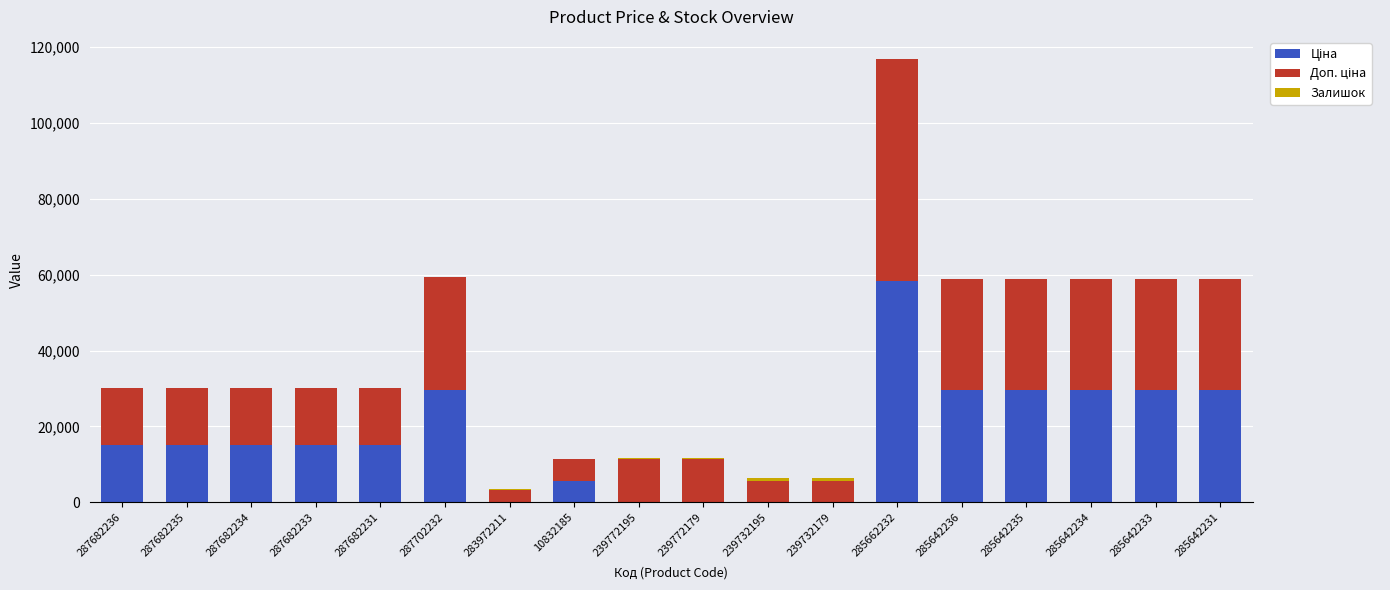

How many distinct data groups are displayed?

3